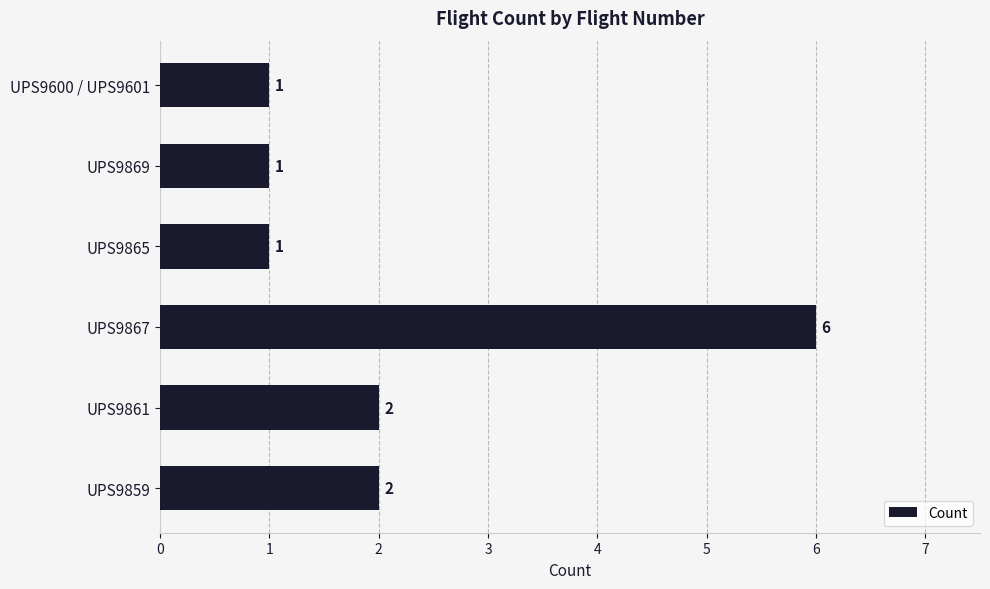

Count the values in the range 1 to 2.

5